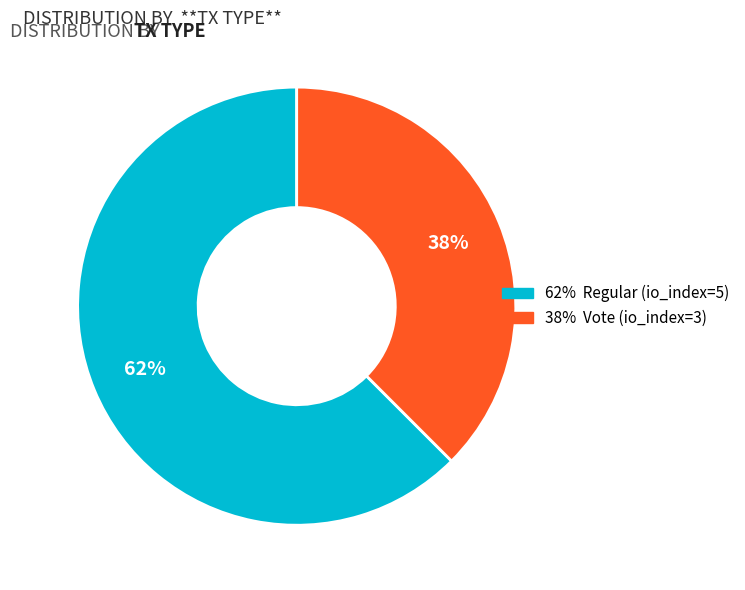

To the nearest percent, what is the average slice percentage?

50%